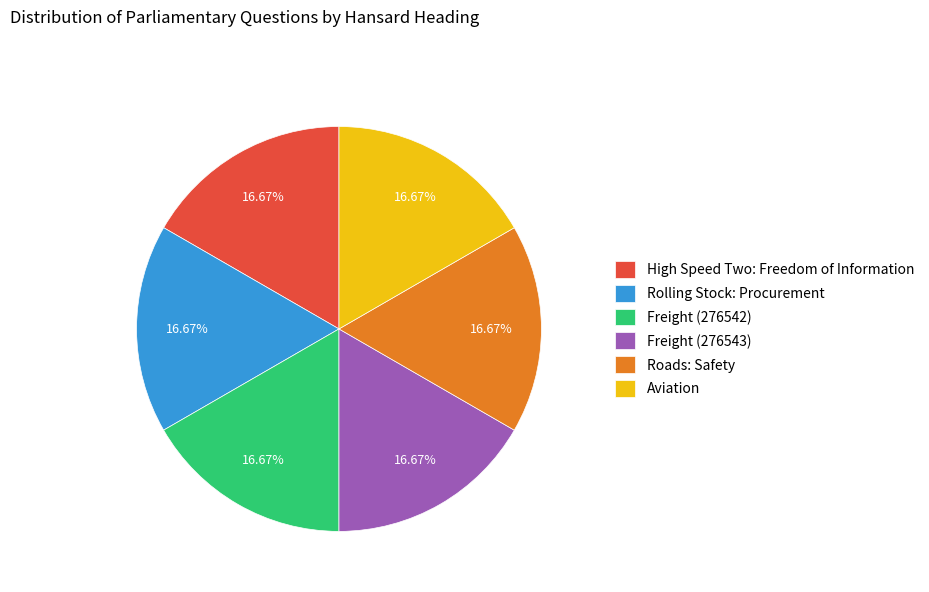

What percentage do Freight (276542) and Aviation together represent?

33.3%